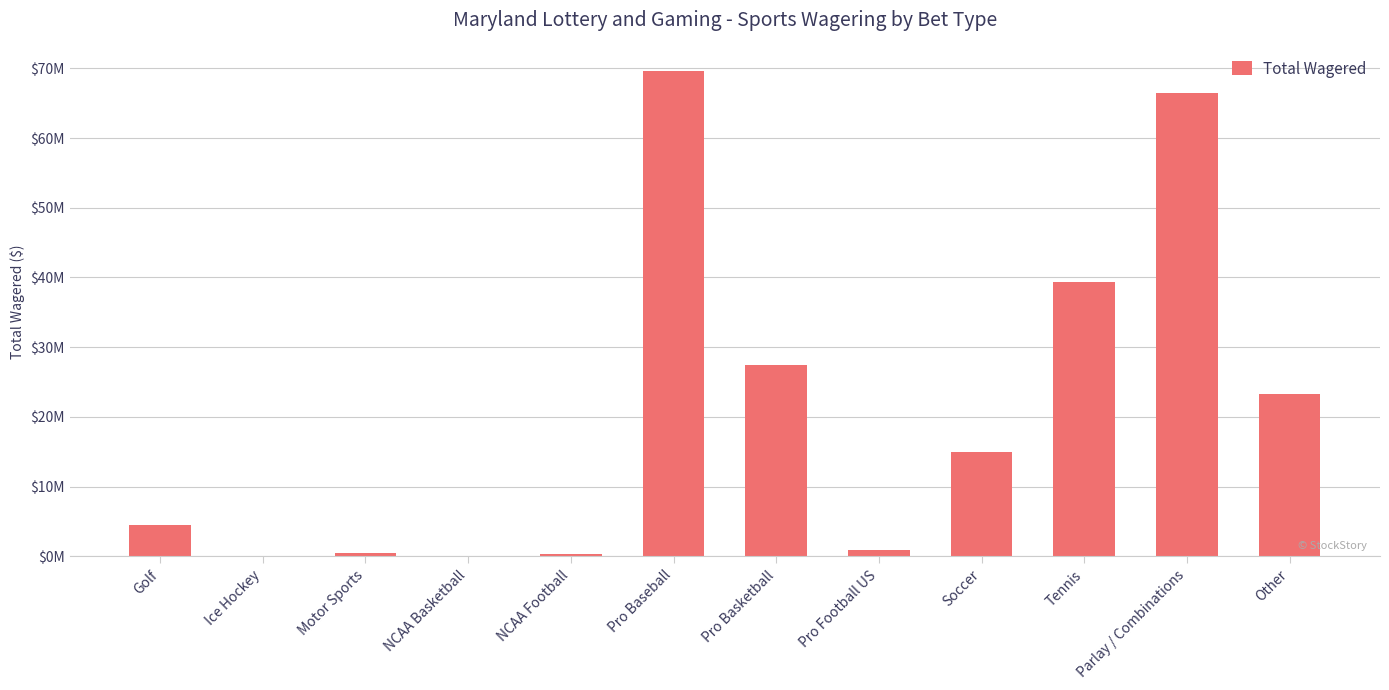

Rank the categories by value from lowest to highest.

NCAA Basketball, Ice Hockey, NCAA Football, Motor Sports, Pro Football US, Golf, Soccer, Other, Pro Basketball, Tennis, Parlay / Combinations, Pro Baseball